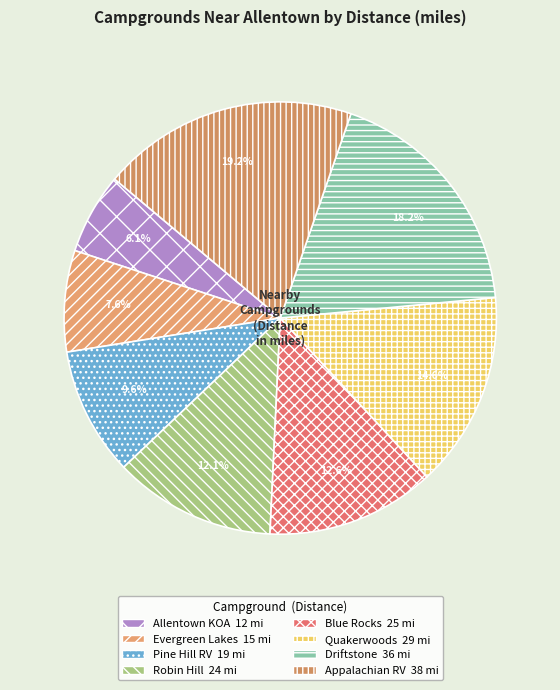

To the nearest percent, what is the average slice percentage?

12%